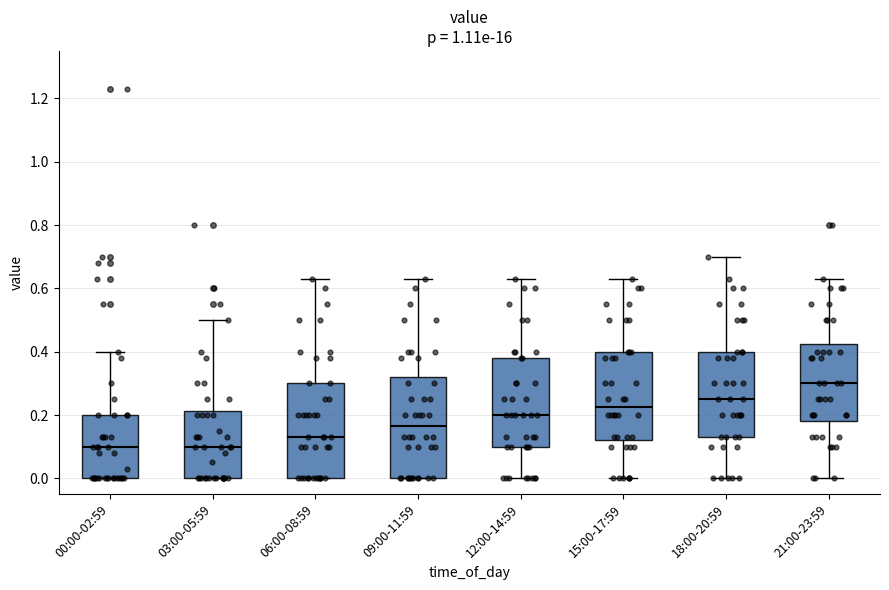

Where is the lower edge of the box for 09:00-11:59 on the y-axis? The values are not printed on the chart, so give them approximately, as read against the axis.

0.00